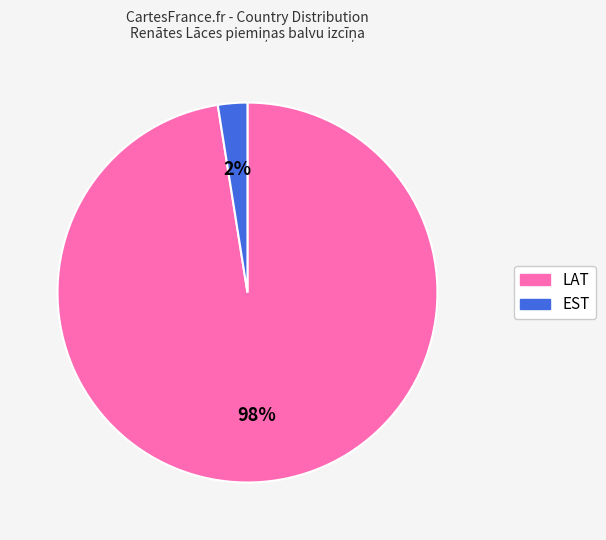

To the nearest percent, what is the average slice percentage?

50%